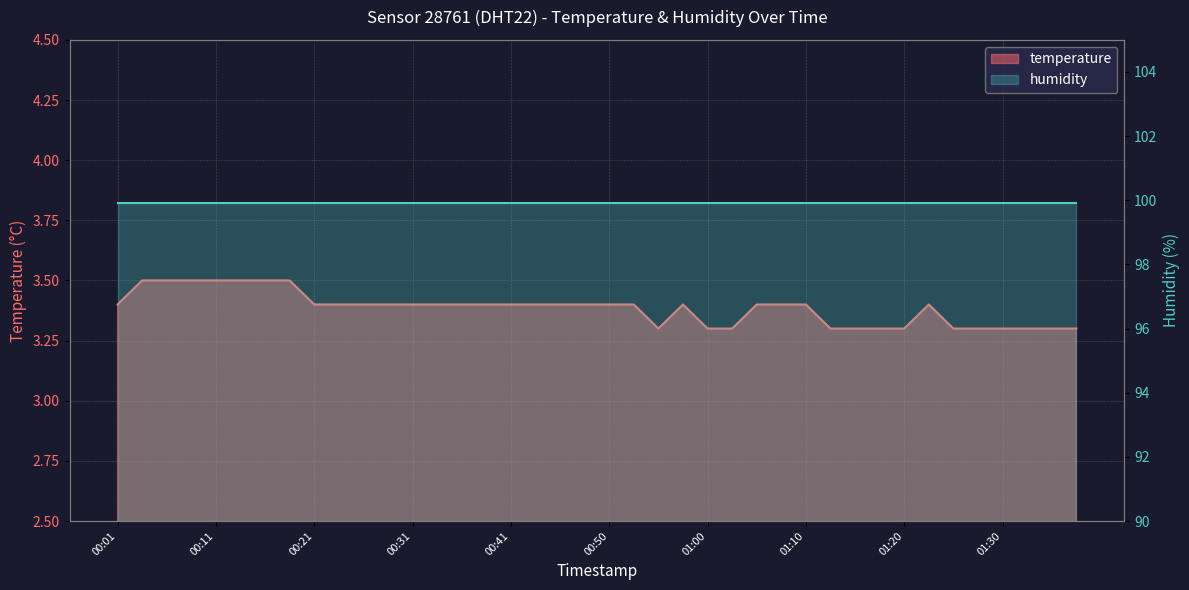

At which category does the chart reach its peak across all series?

00:04